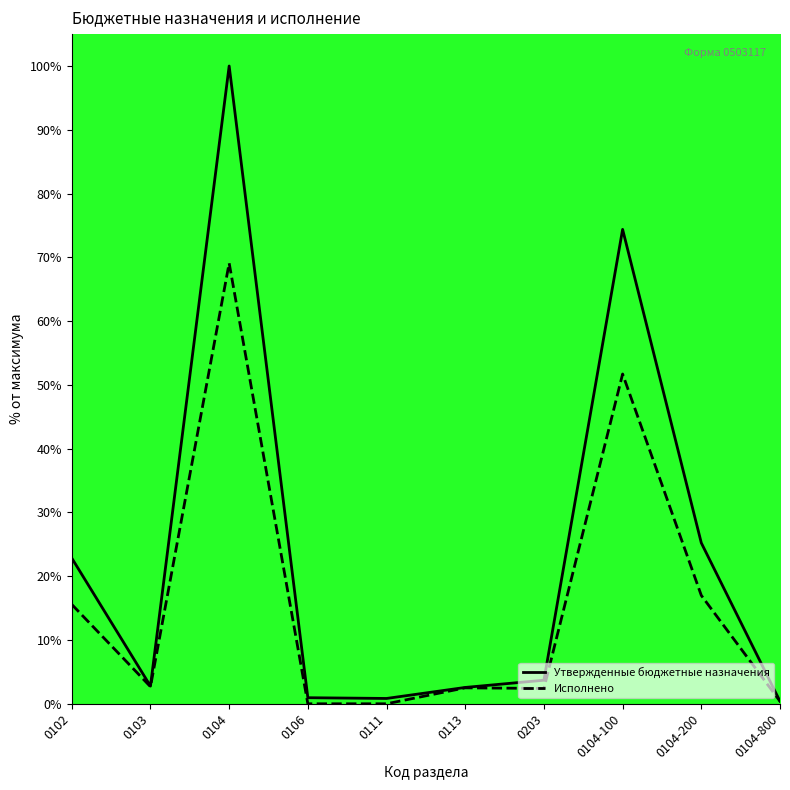

In Исполнено, how many points are higher than both neighbors (excluding endpoints)?

3